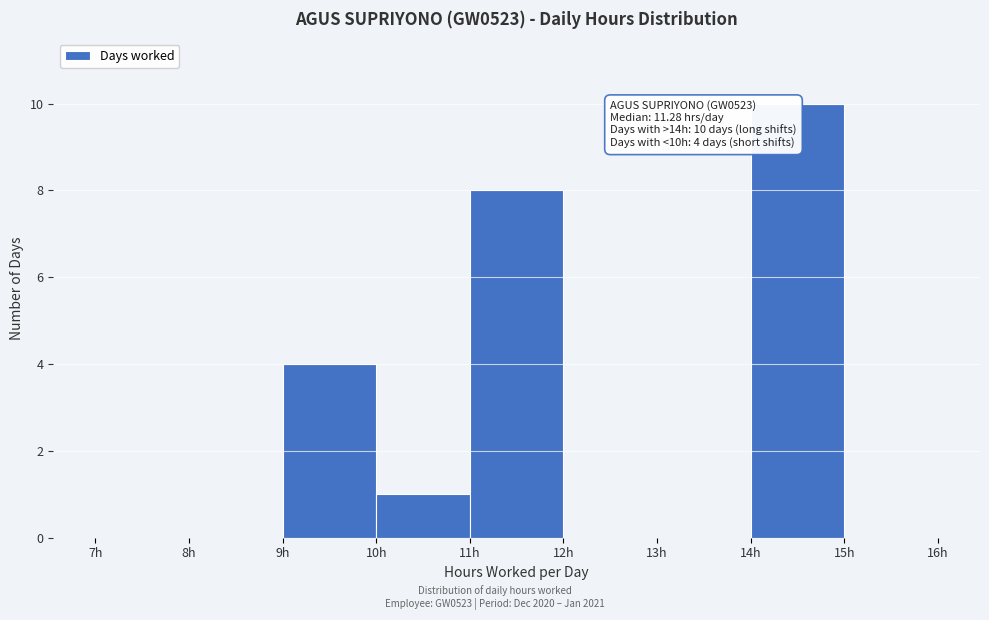

Over which range of the x-axis is the bar tallest?

14 to 15